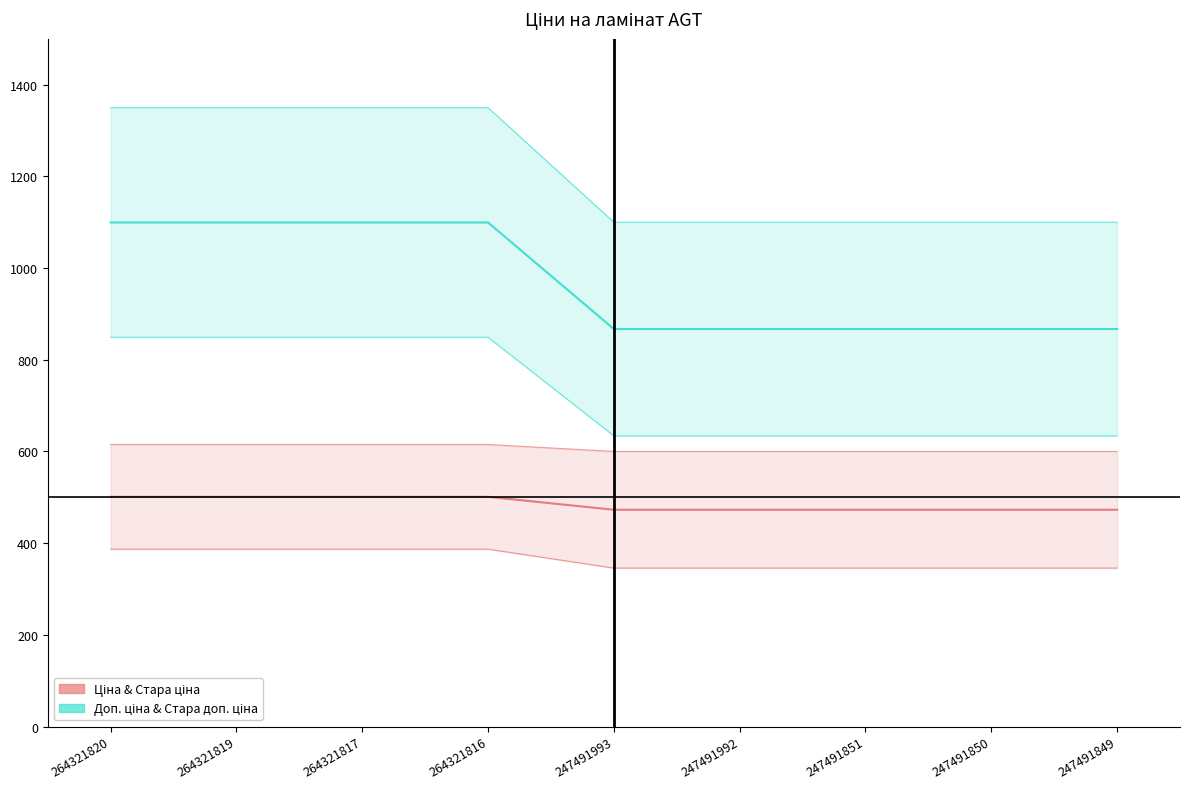

What is the approximate value of Доп. ціна & Стара доп. ціна at 247491851?

867.0